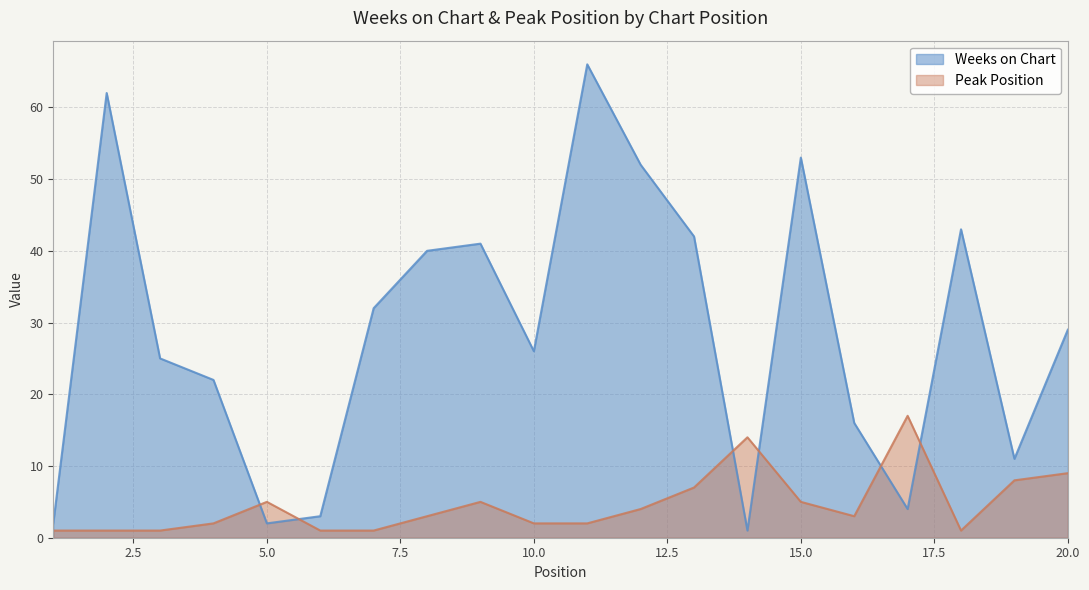

Is it true that Weeks on Chart equals 0 at 14?

False